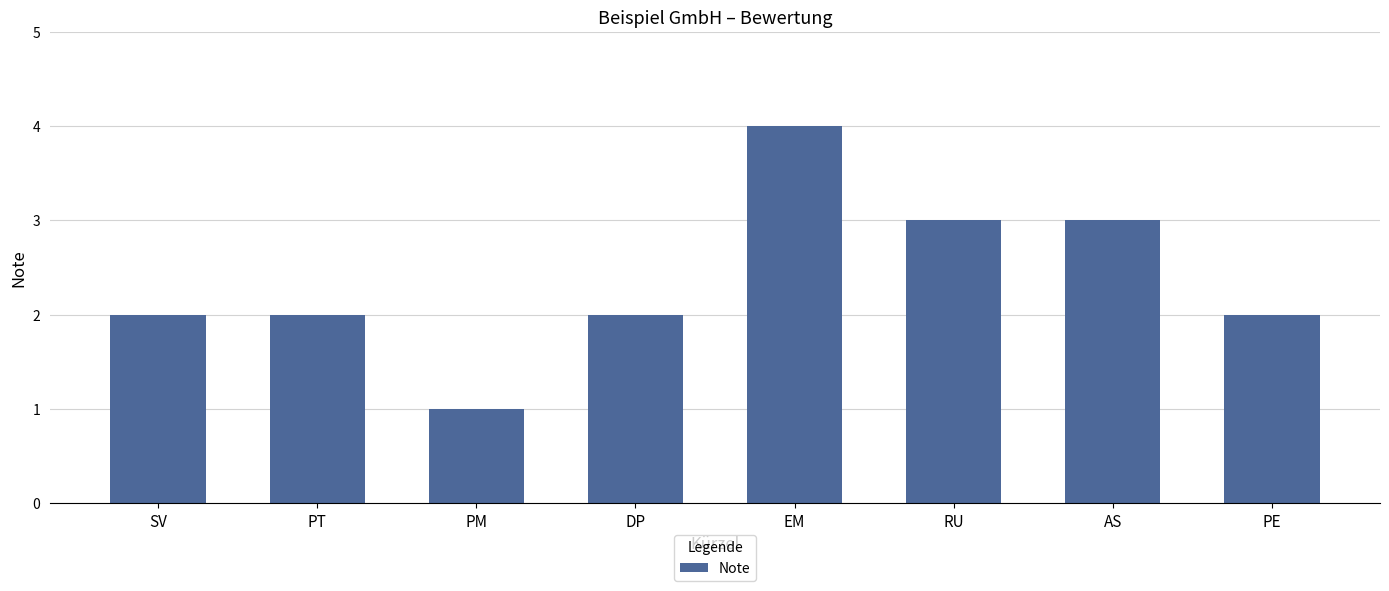

Read the value at AS.

3